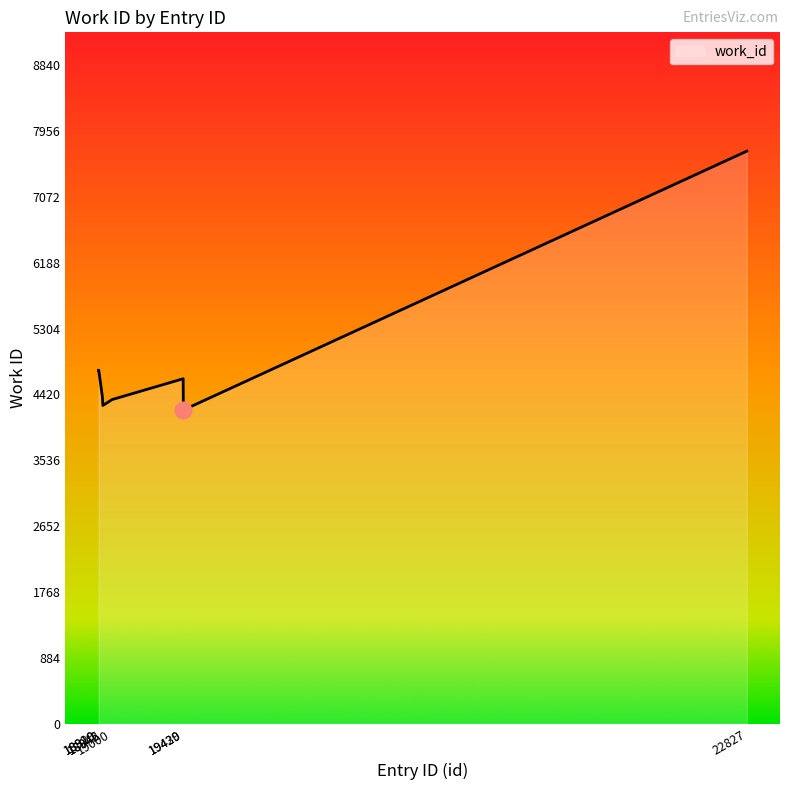

What is the difference between the second highest and minimum values?

534